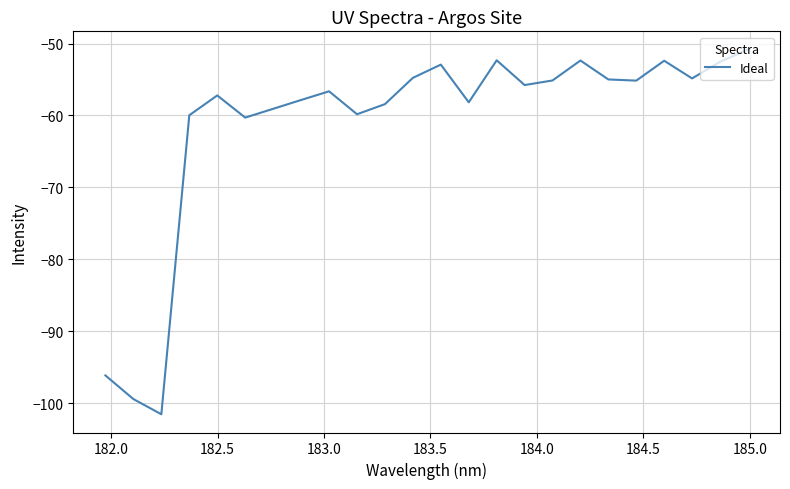

What is the smallest value displayed?

-101.6